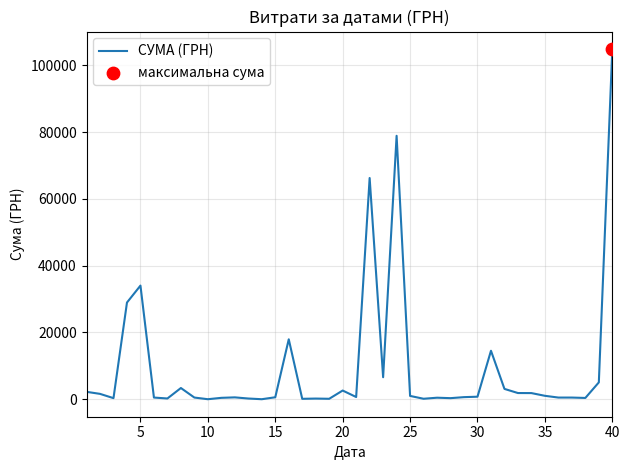

What is the maximum value shown in the chart?

104899.0